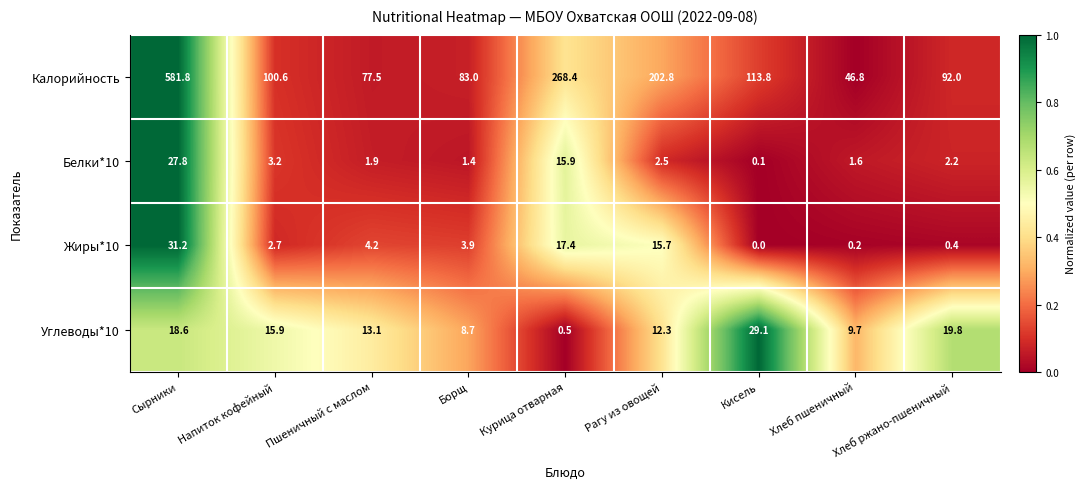

Which category has the highest value across all series?

Сырники